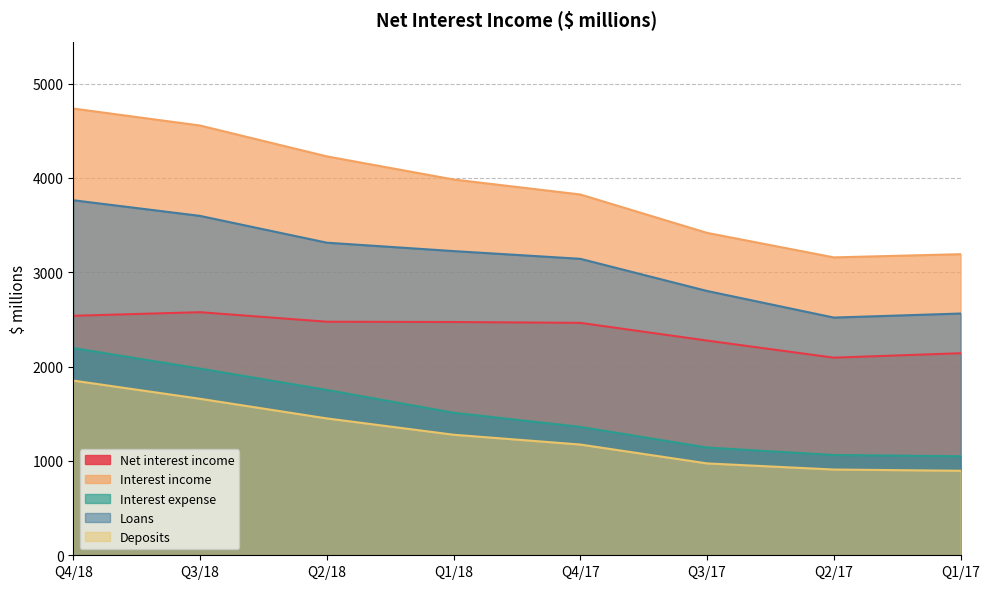

Is the value of Loans at Q4/17 greater than the value of Interest income at Q4/17?

No